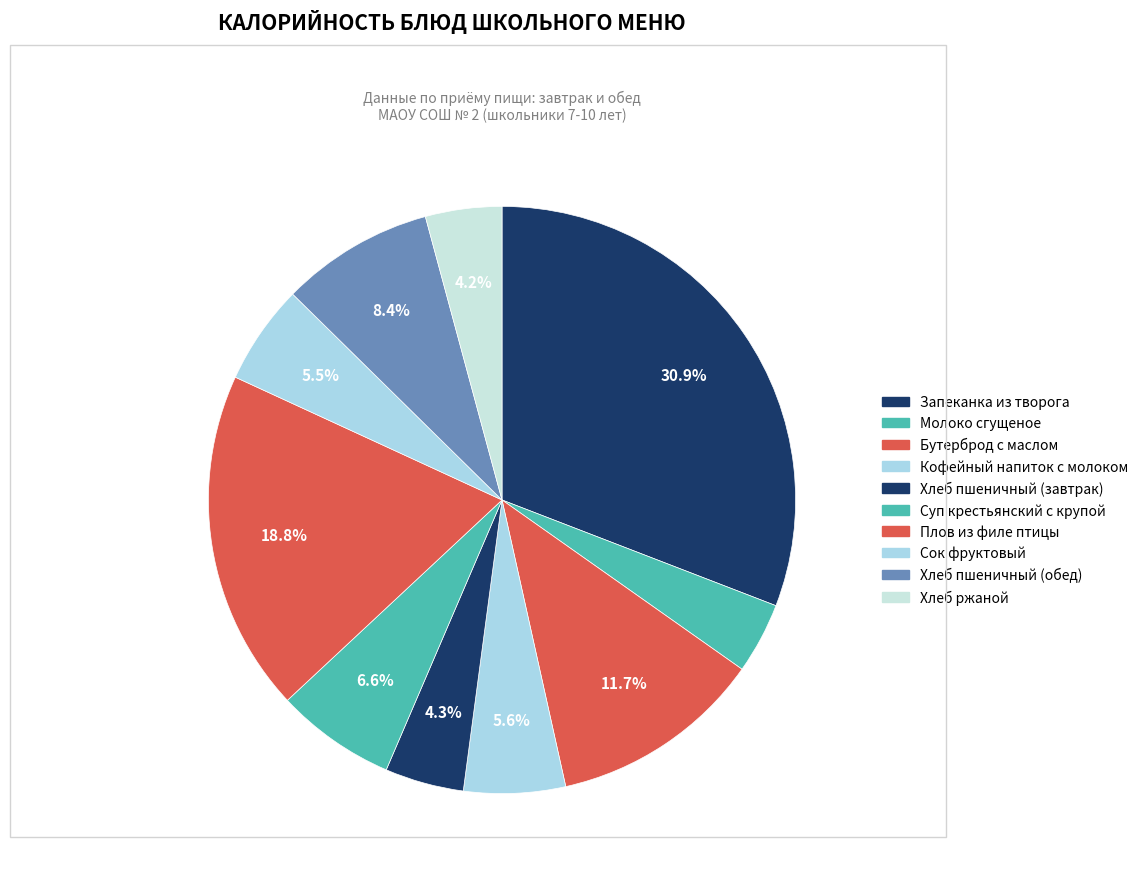

How many slices are in this pie chart?

10